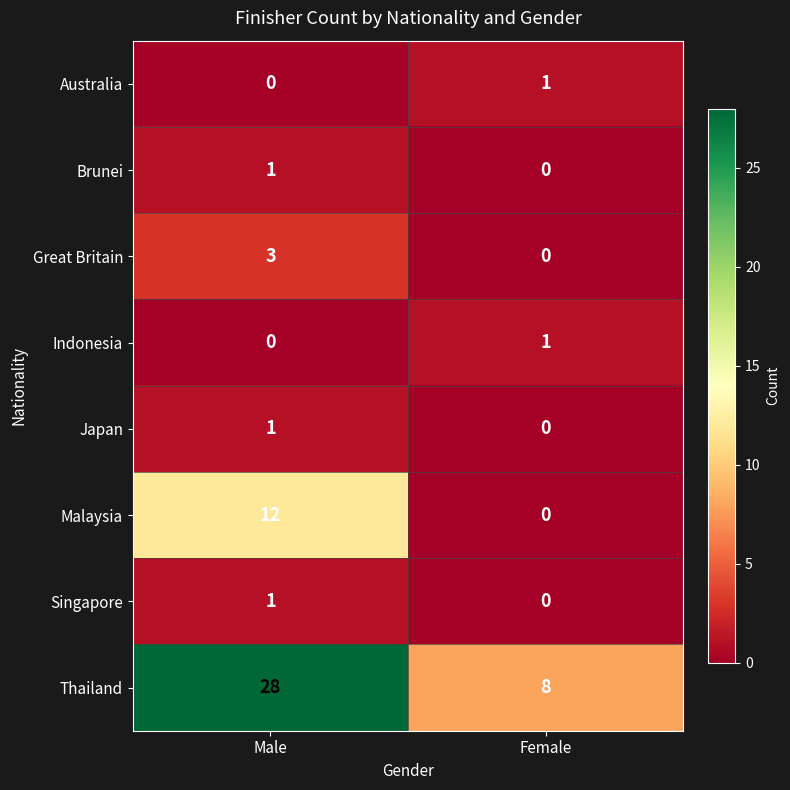

Which category has the lowest value in the Indonesia series?

Male